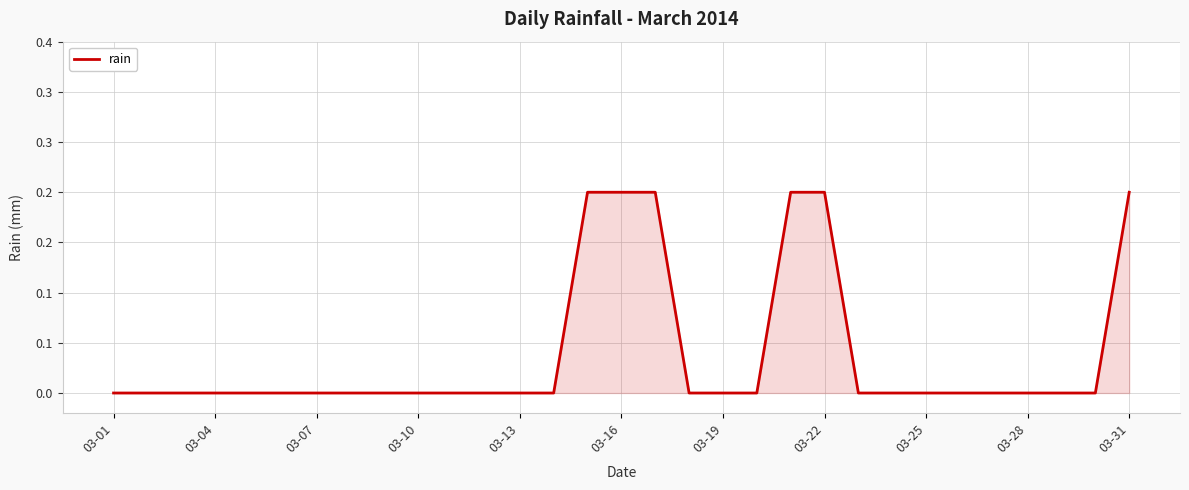

What is the greatest value displayed?

0.2